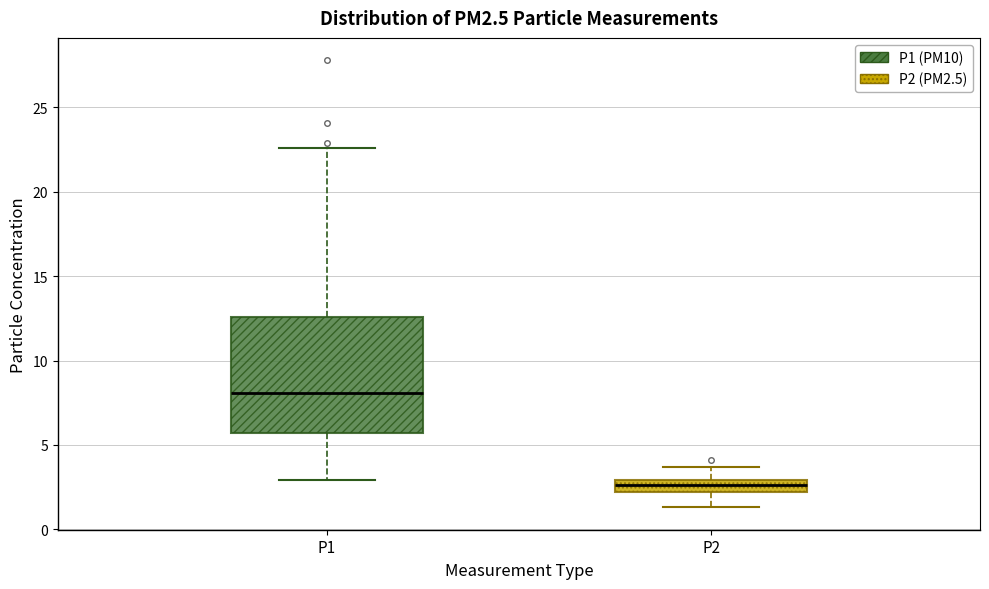

Which box's median line is the lowest?

P2